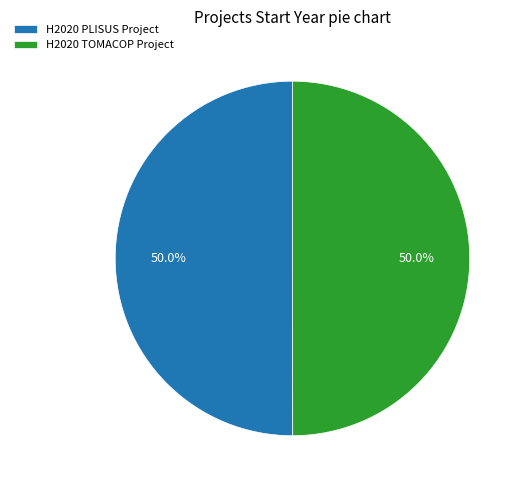

Approximately how many times larger is the value at H2020 TOMACOP Project compared to H2020 PLISUS Project?

1.0